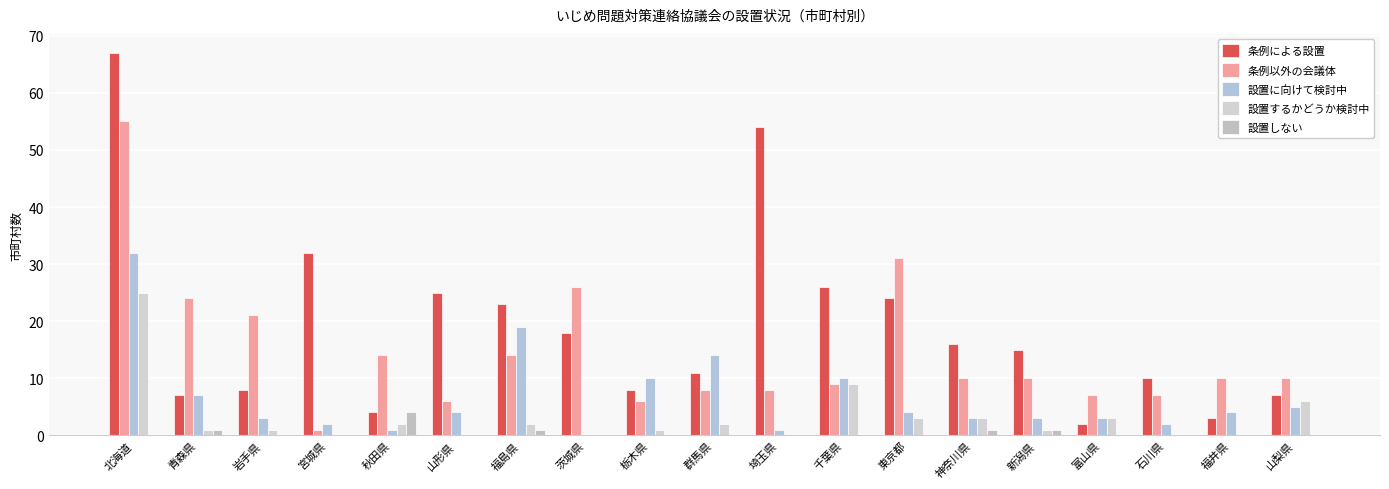

How many categories are shown in the chart?

19